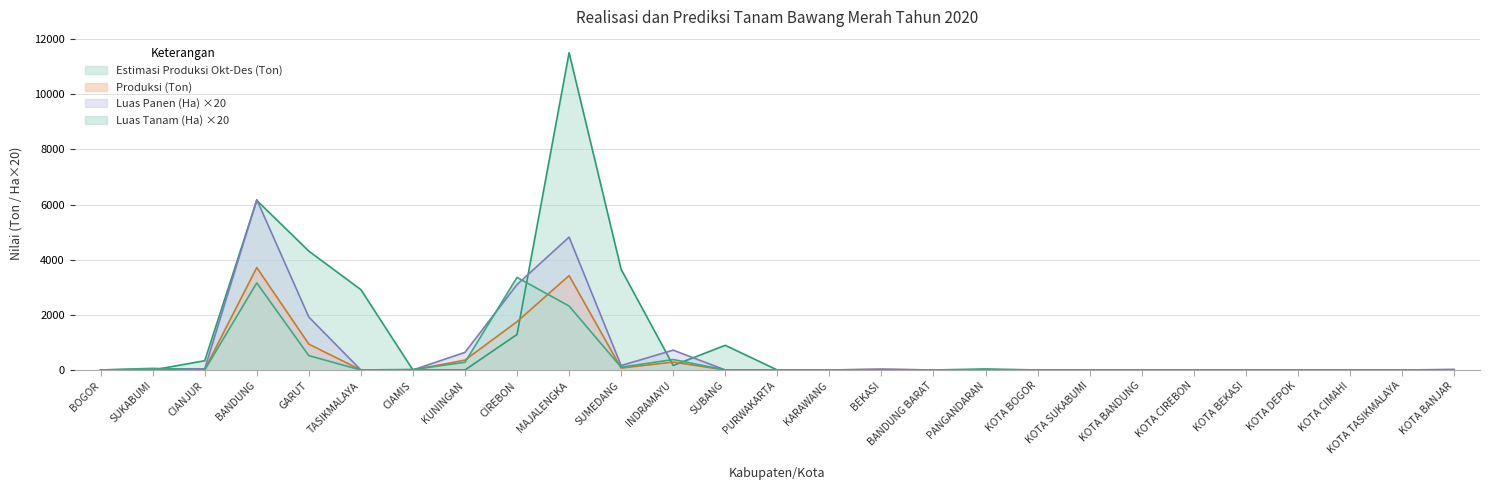

True or false: Estimasi Produksi Okt-Des (Ton) and Produksi (Ton) cross at least once.

True